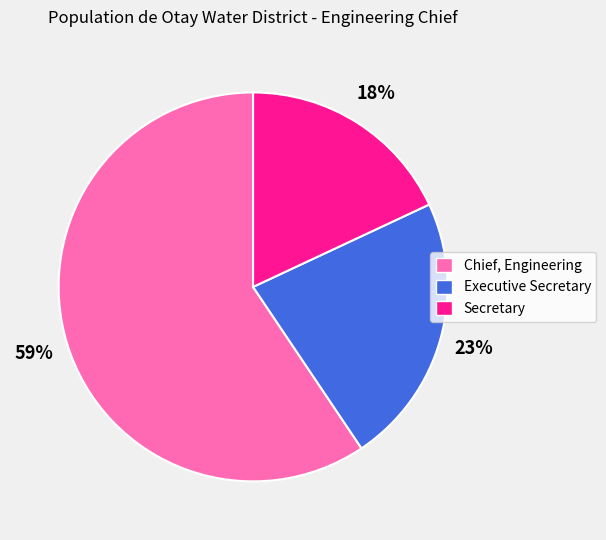

Between Chief, Engineering and Executive Secretary, which is larger?

Chief, Engineering